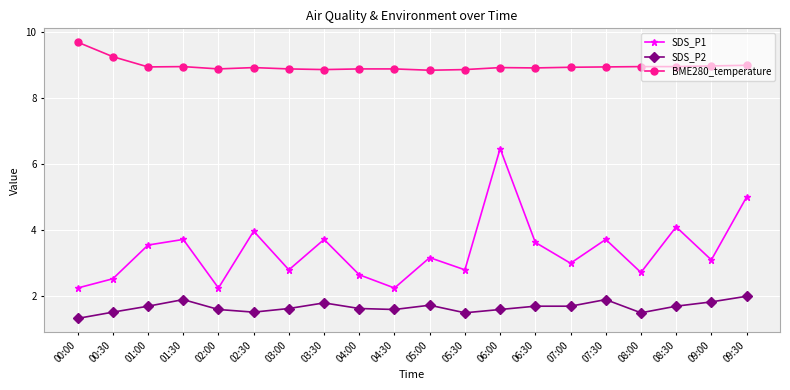

Rank the series by their maximum value, from lowest to highest.

SDS_P2, SDS_P1, BME280_temperature